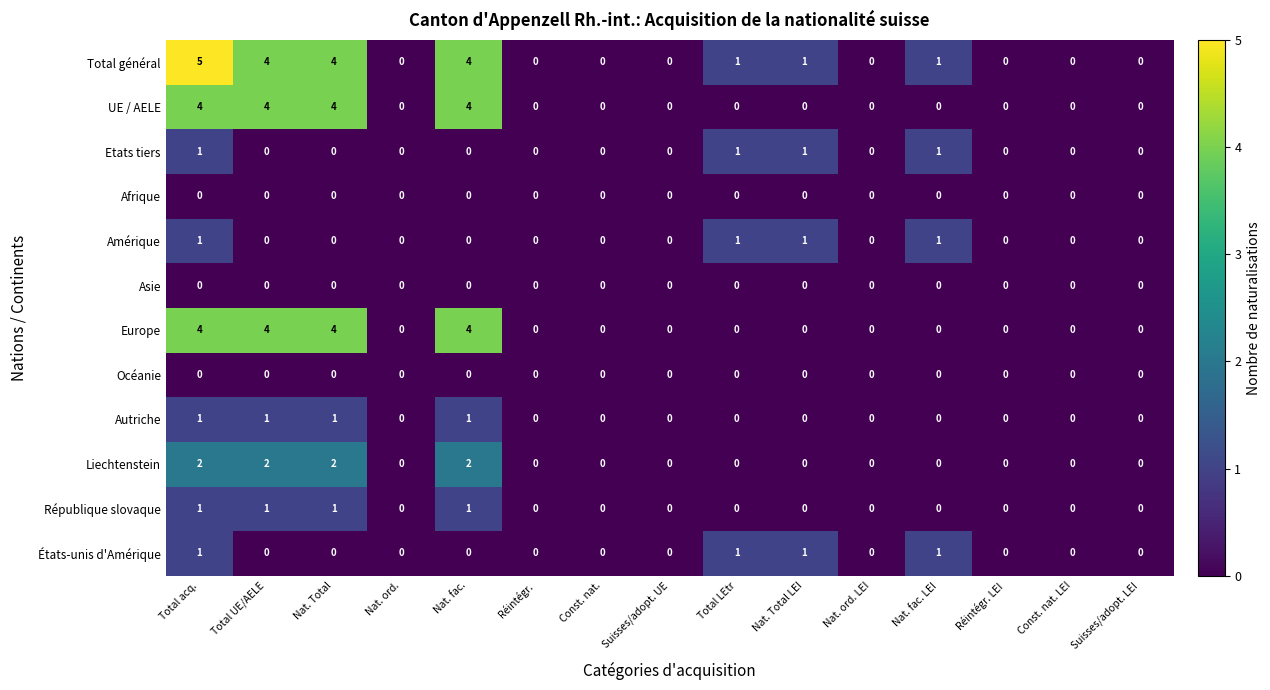

The États-unis d'Amérique series shows 1 at Nat. Total LEI. True or false?

True